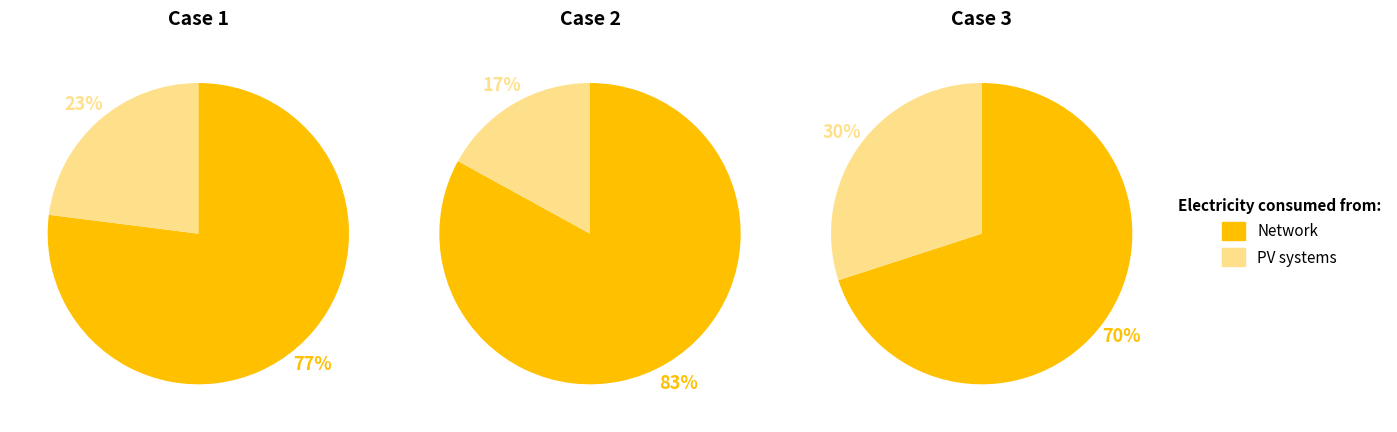

Is the sum of 2 and 0 greater than half?

Yes